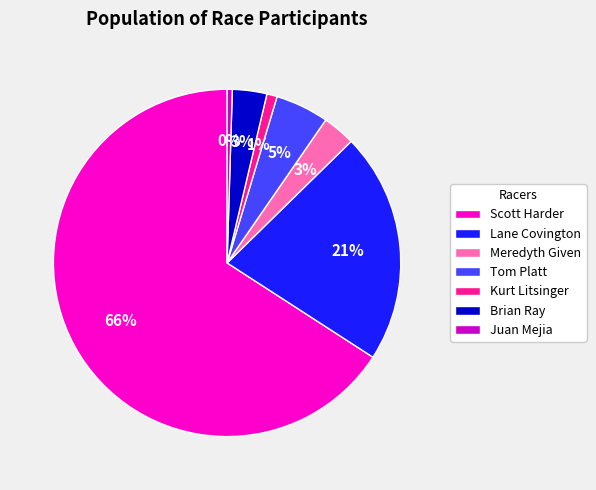

The Scott Harder slice represents 66% of the pie. True or false?

True